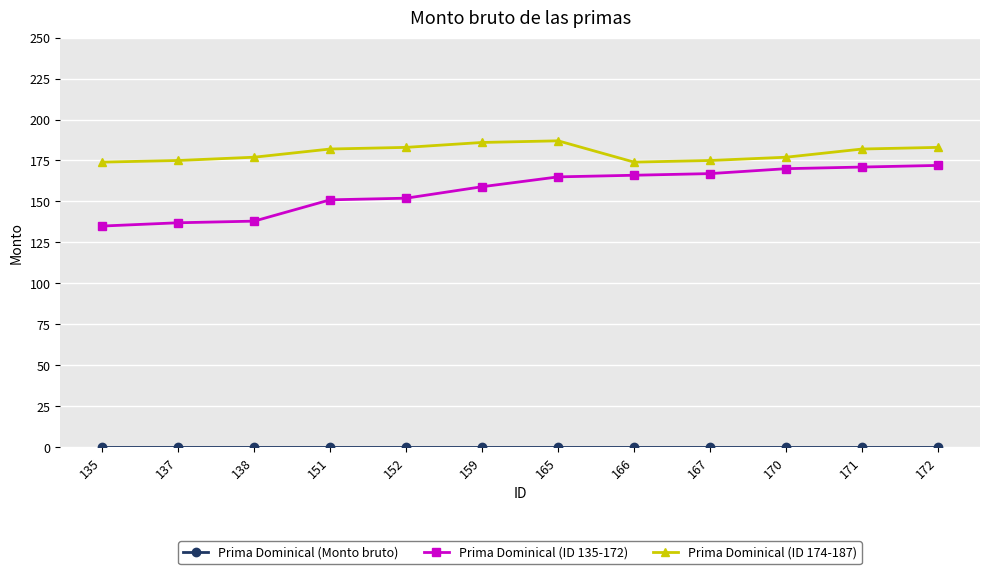

True or false: Prima Dominical (ID 135-172) has a value of 165 at 165.

True